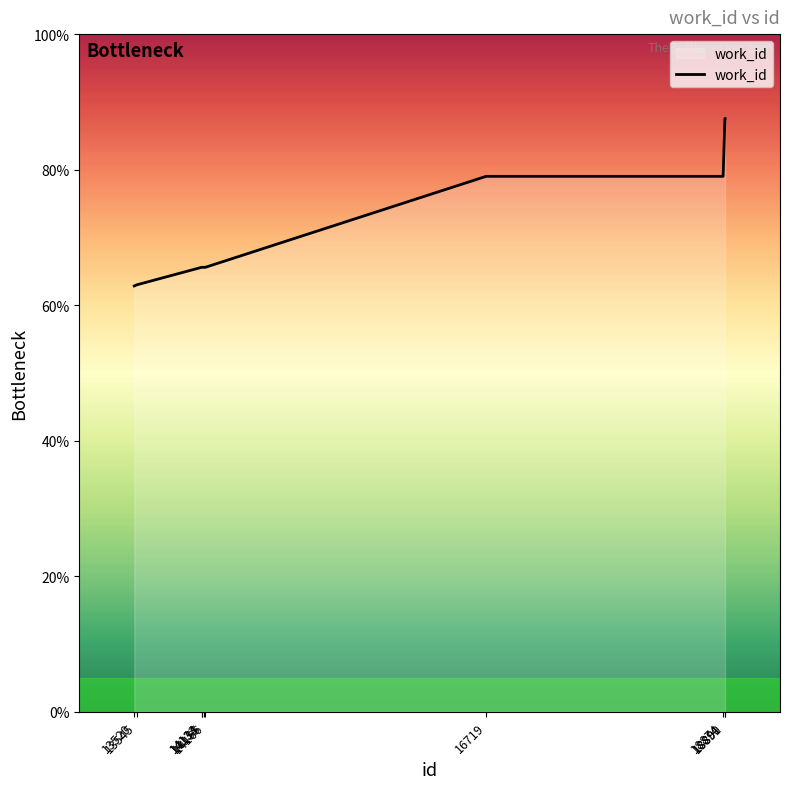

What is the smallest value displayed?

62.8